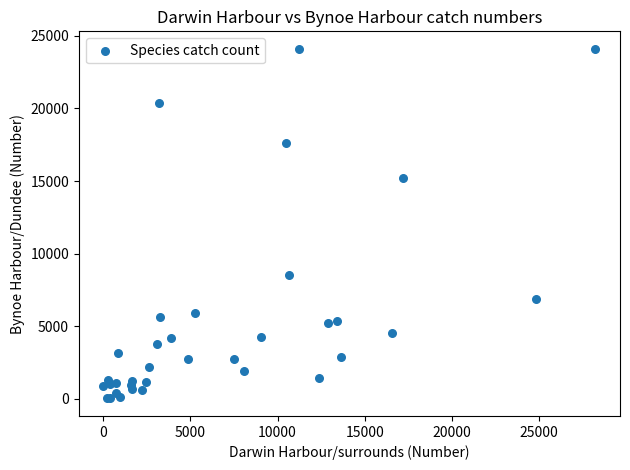

What Y value in the scatter plot is closest to 12066?

15210